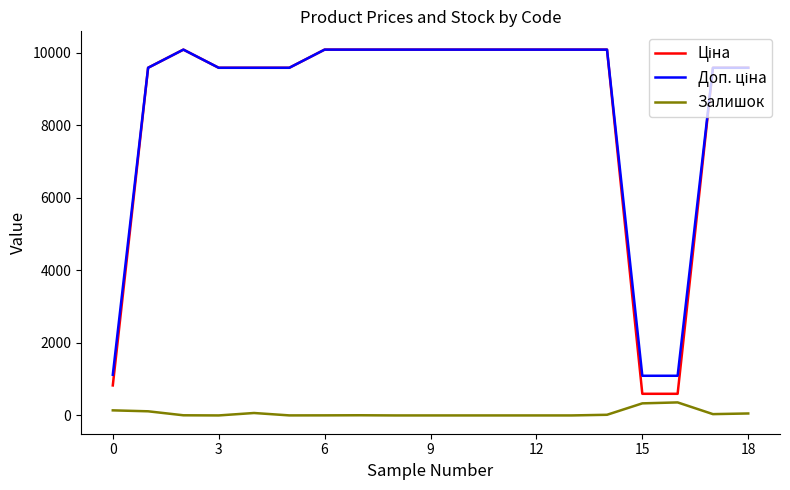

What is the greatest value displayed?

10085.8